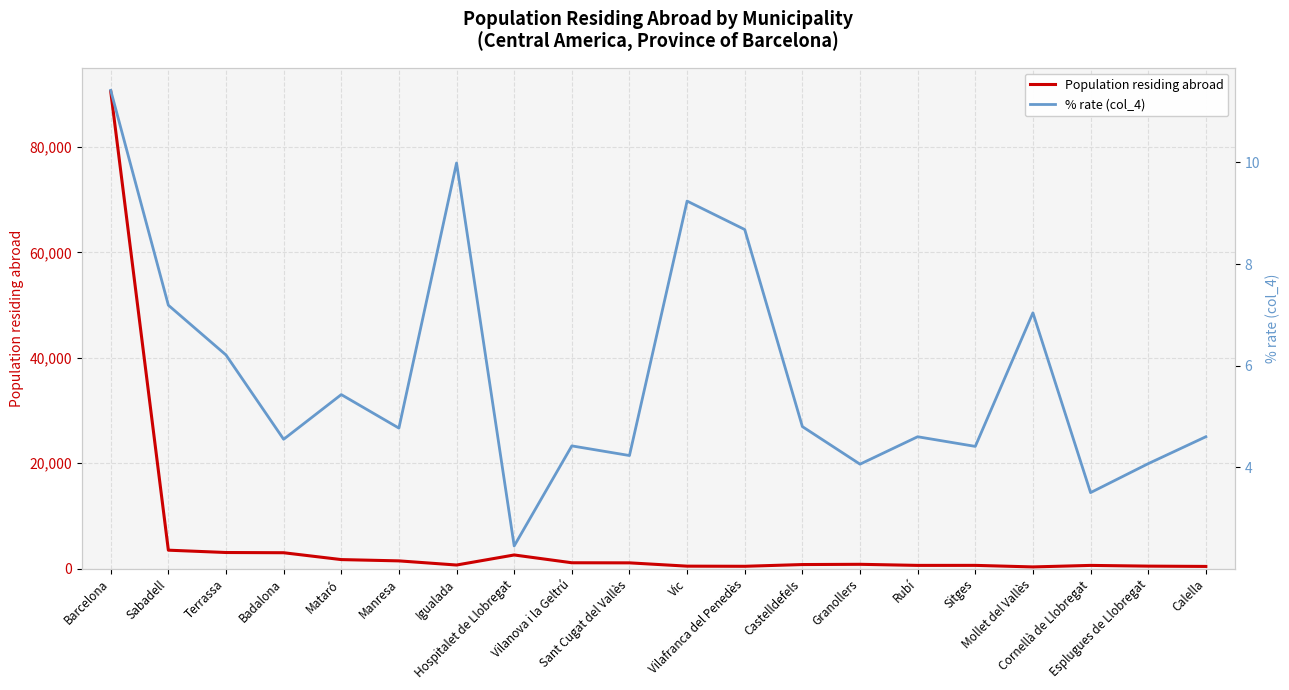

Rank the series by their average value, from lowest to highest.

% rate (col_4), Population residing abroad